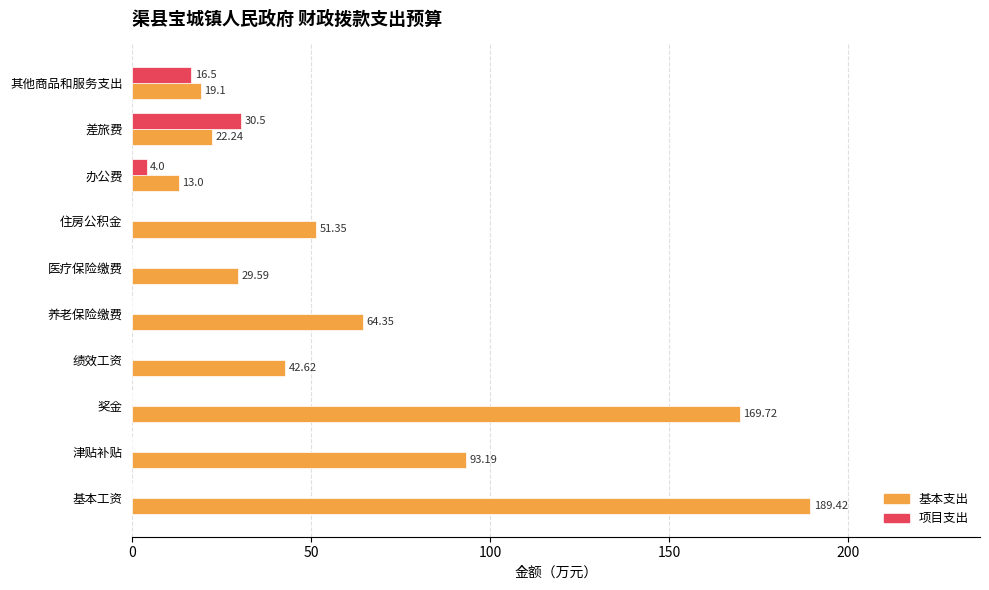

At which category is the sum across all series the highest?

基本工资